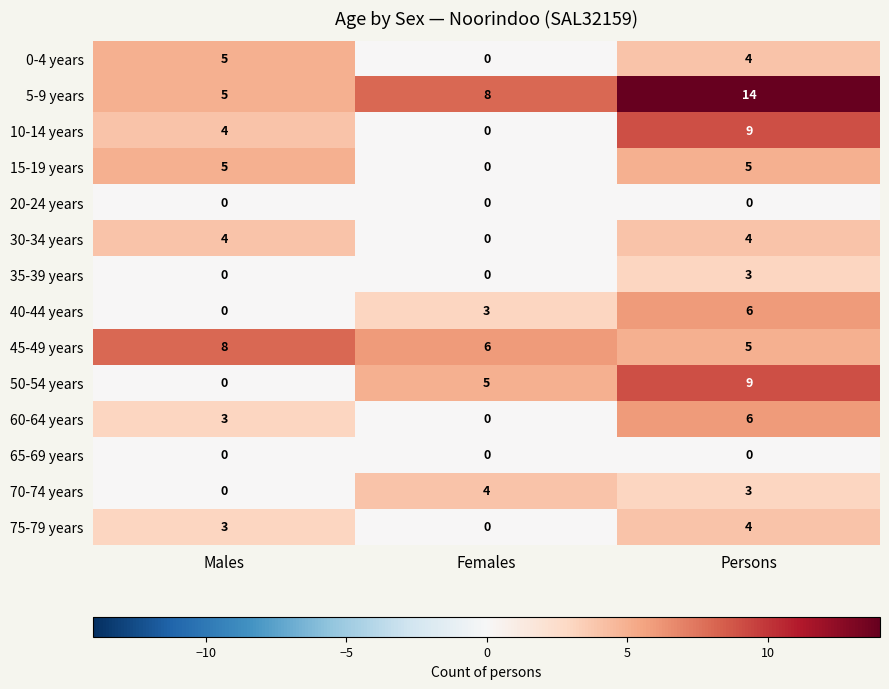

What is the spread (max minus min) of values at Females?

8